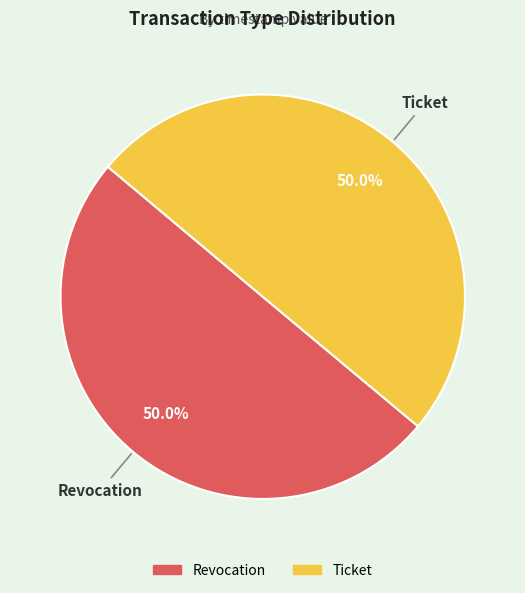

How many slices are in this pie chart?

2